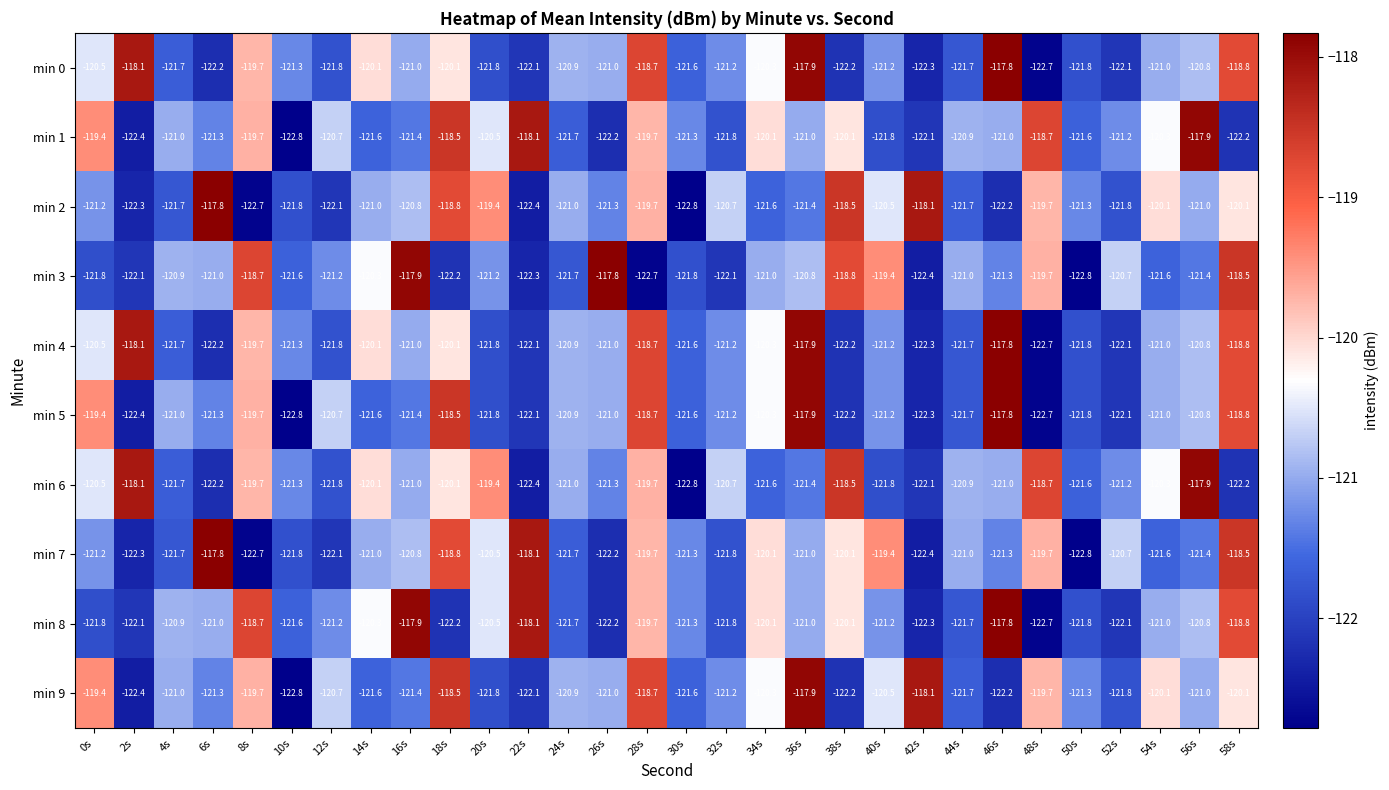

At which label does min 6 first exceed -121?

0s